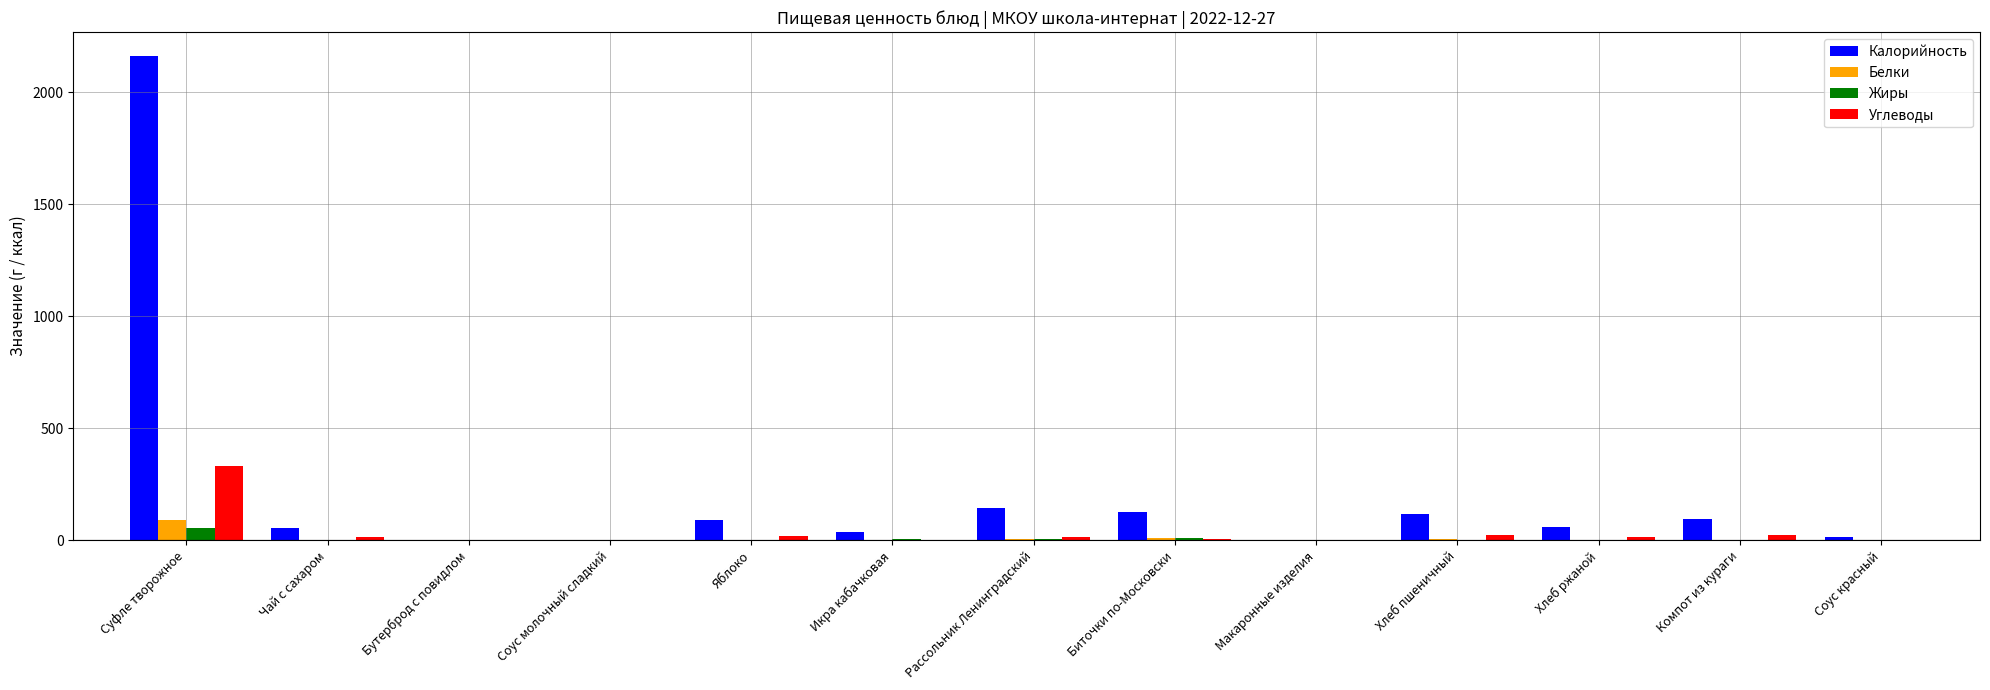

At which category is the sum across all series the highest?

Суфле творожное